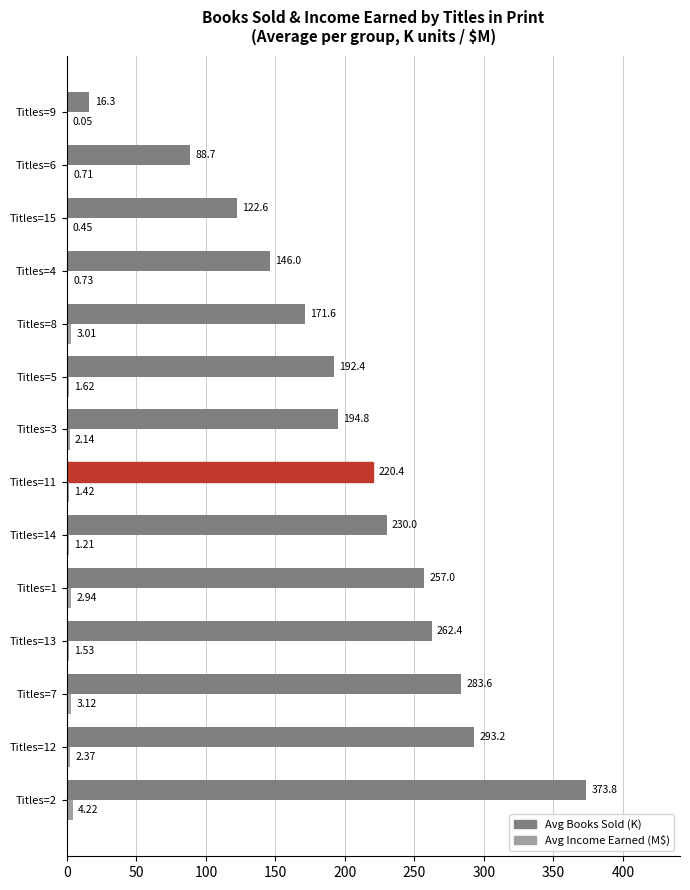

At which category is the sum across all series the highest?

Titles=2